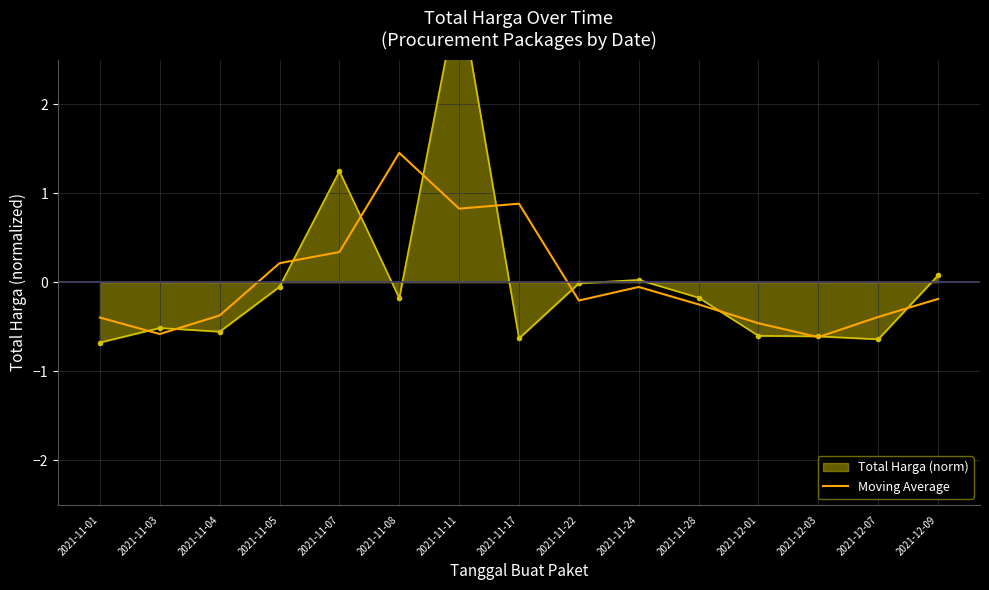

True or false: Moving Average has a value of -0.2 at 2021-11-22.

True